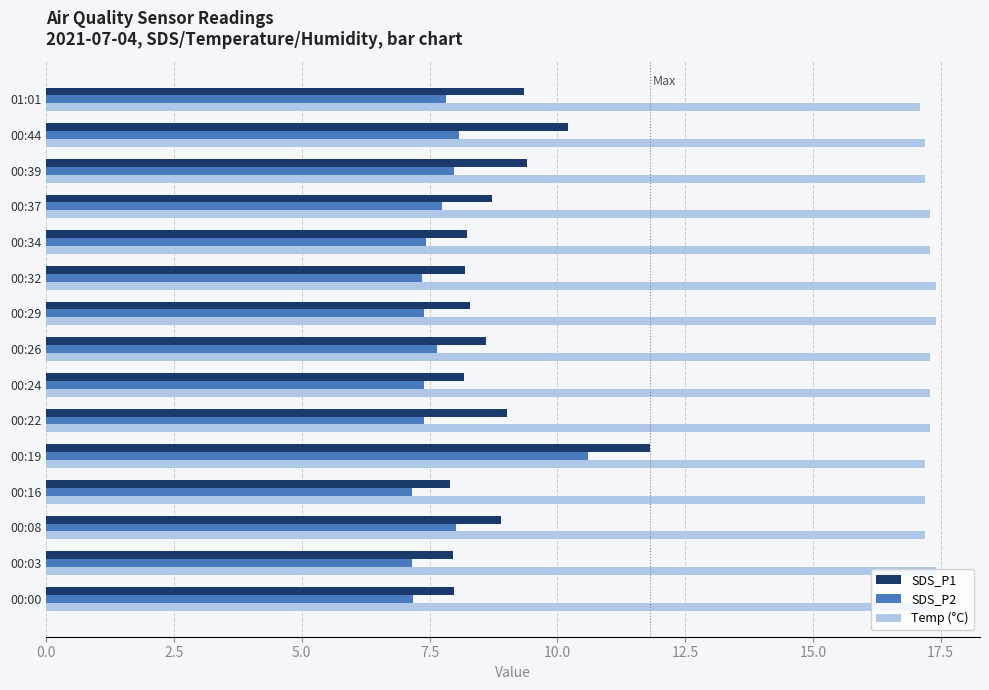

Is it true that SDS_P1 equals 8.7 at 00:37?

True